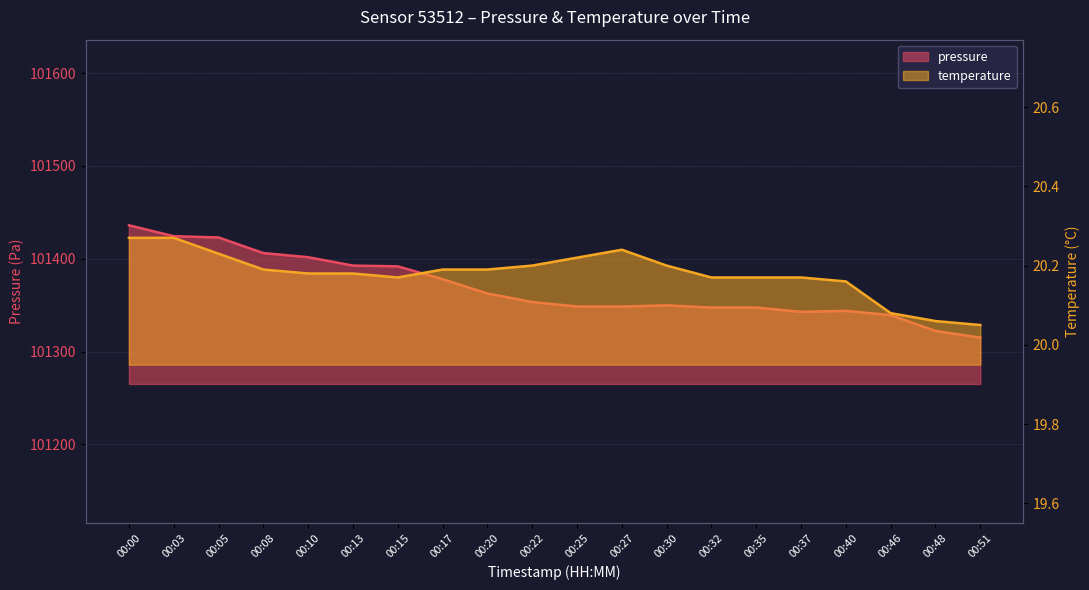

Which series has the largest range (max minus min)?

pressure